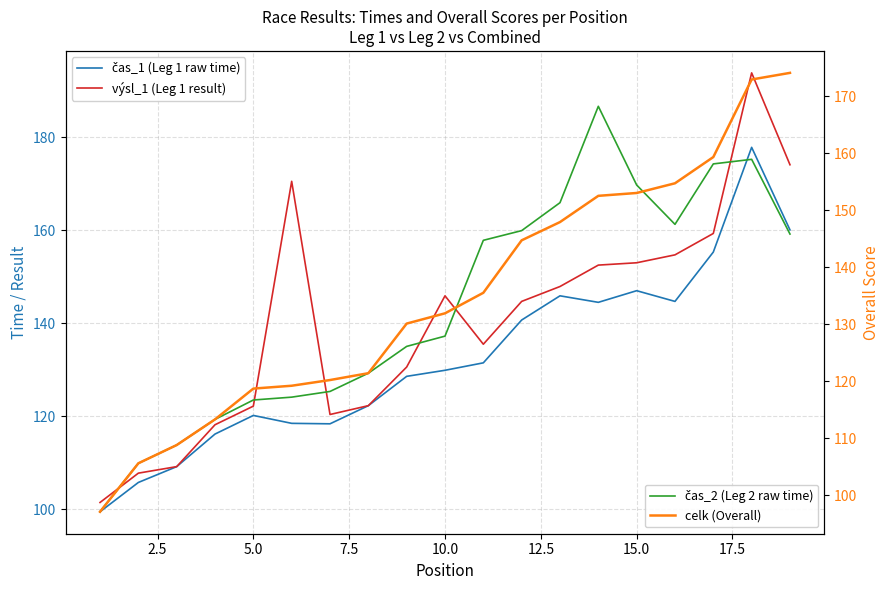

True or false: výsl_1 (Leg 1 result) and čas_2 (Leg 2 raw time) cross at least once.

True